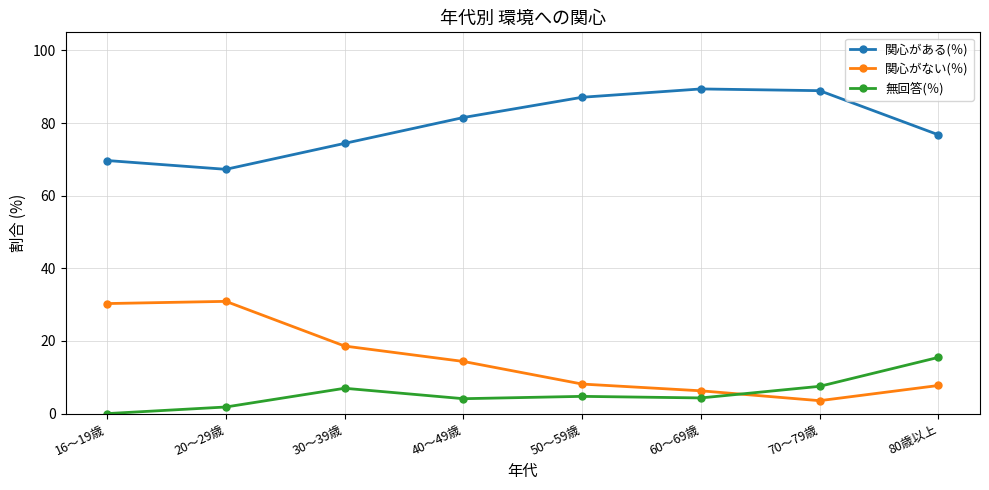

True or false: 関心がある(％) has more than 2 interior local peaks.

False